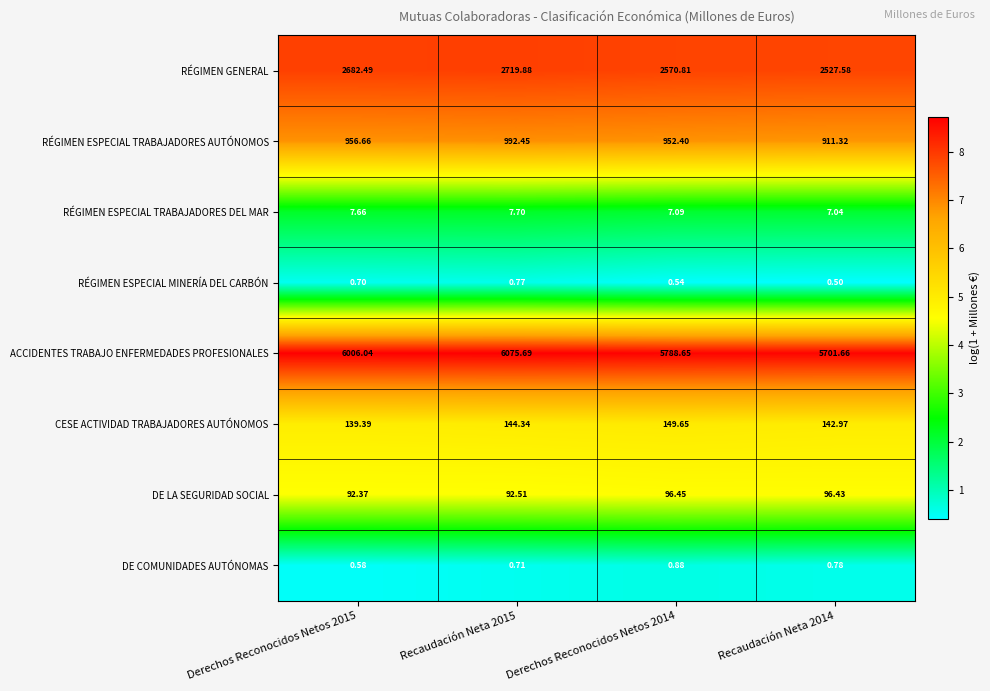

Rank the series at Derechos Reconocidos Netos 2014 from highest to lowest value.

ACCIDENTES TRABAJO ENFERMEDADES PROFESIONALES, RÉGIMEN GENERAL, RÉGIMEN ESPECIAL TRABAJADORES AUTÓNOMOS, CESE ACTIVIDAD TRABAJADORES AUTÓNOMOS, DE LA SEGURIDAD SOCIAL, RÉGIMEN ESPECIAL TRABAJADORES DEL MAR, DE COMUNIDADES AUTÓNOMAS, RÉGIMEN ESPECIAL MINERÍA DEL CARBÓN